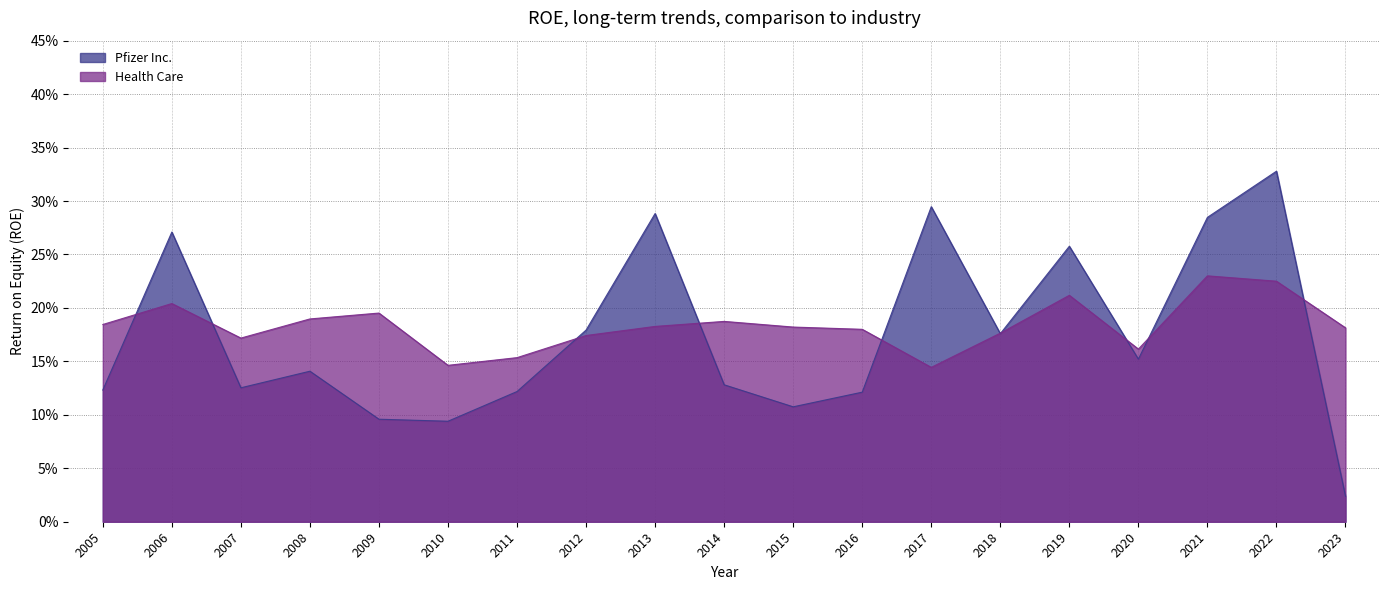

Does the chart have visible grid lines?

Yes